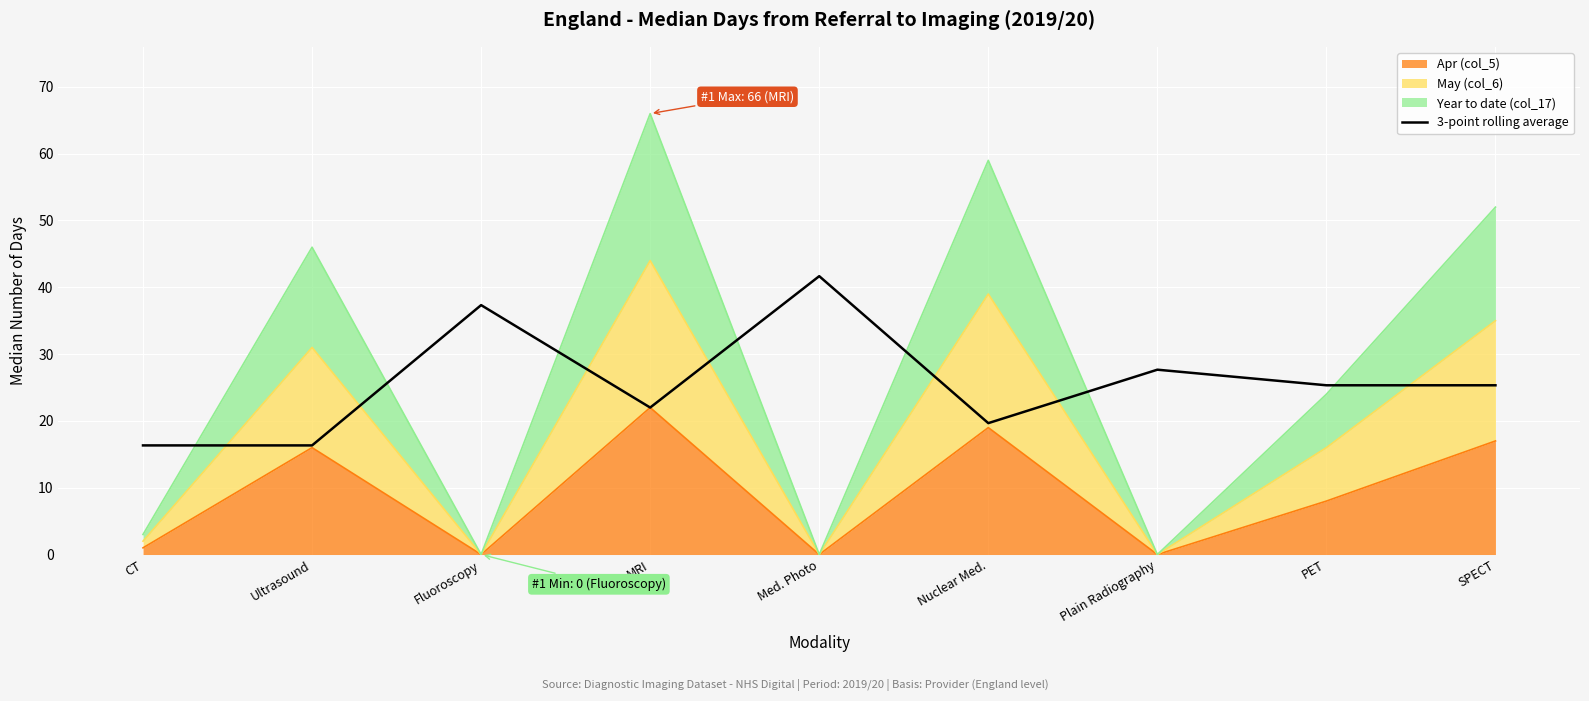

Is it true that the value at Plain Radiography is 27.7?

True